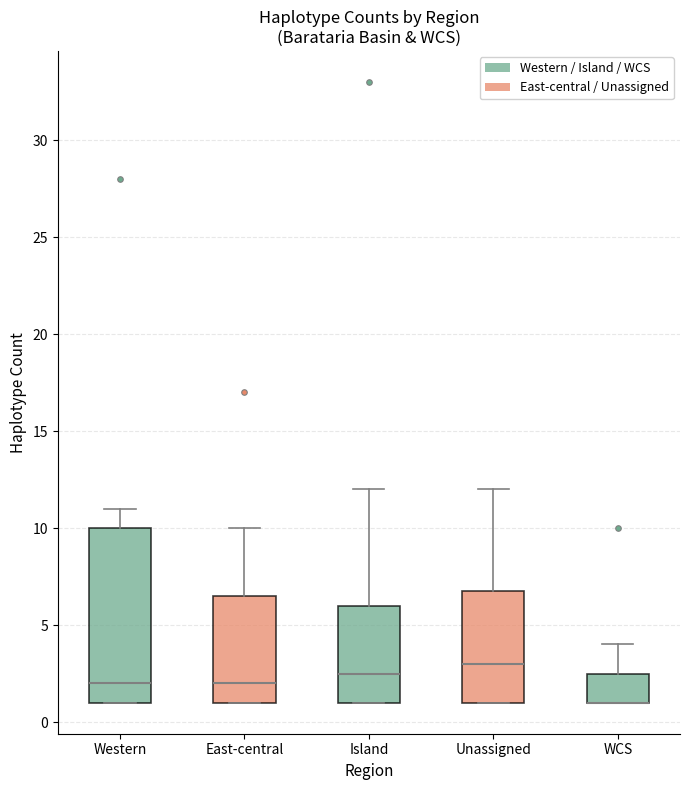

Where is the upper edge of the box for Western on the y-axis? The values are not printed on the chart, so give them approximately, as read against the axis.

10.0